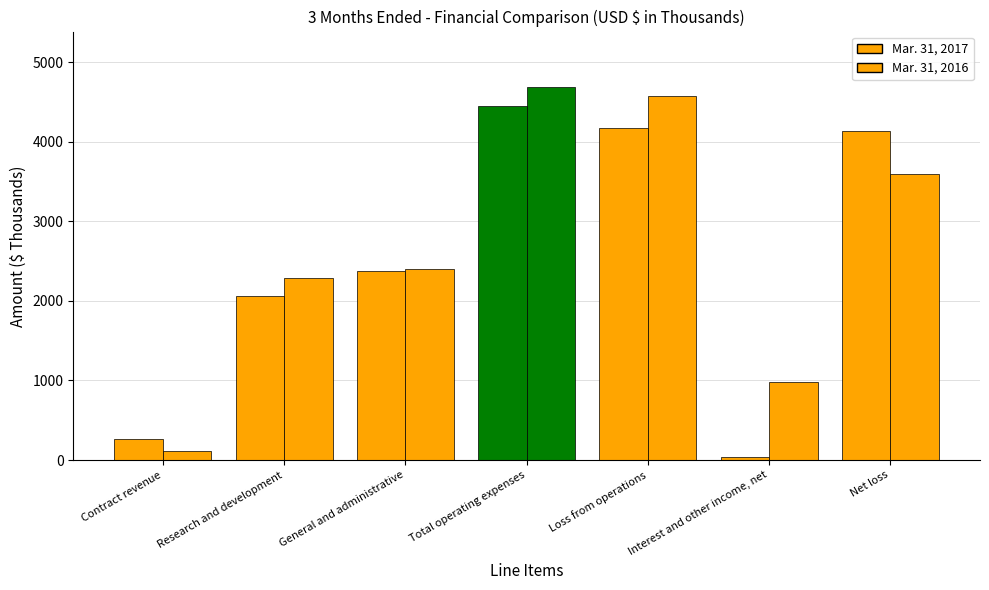

What is the difference between the second highest and second lowest values in the Mar. 31, 2017 series?

3900